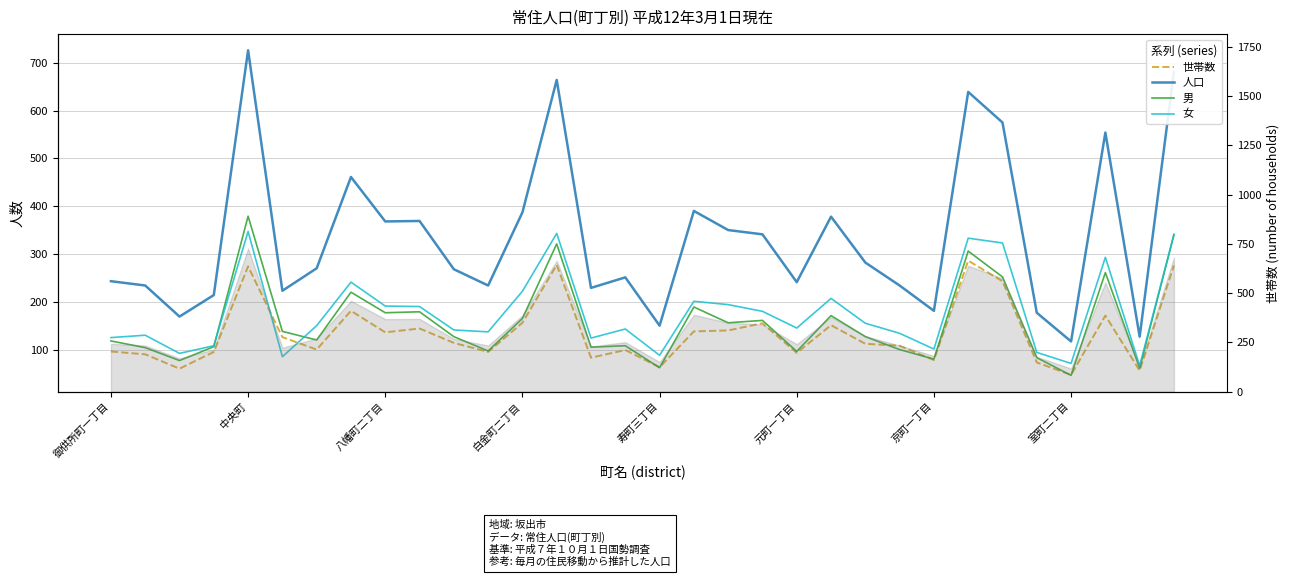

The value of 男 at 23 is 100. True or false?

True